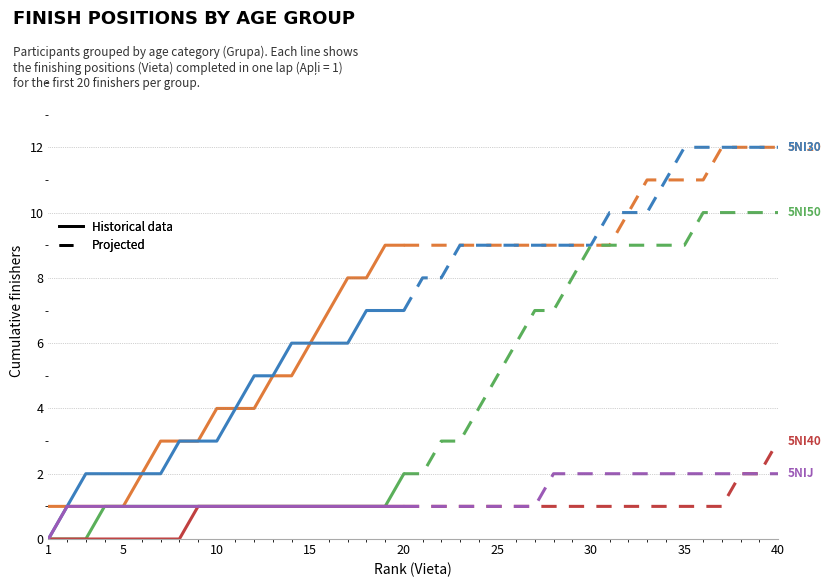

True or false: 5NI50 has more than 0 interior local peaks.

False